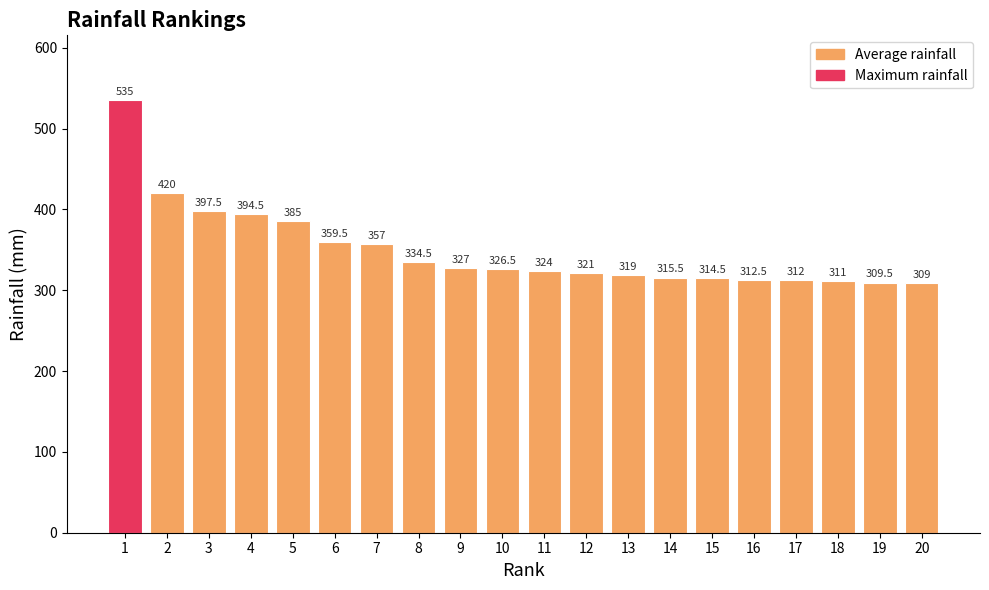

Where is the data nearest to the value 422?

2